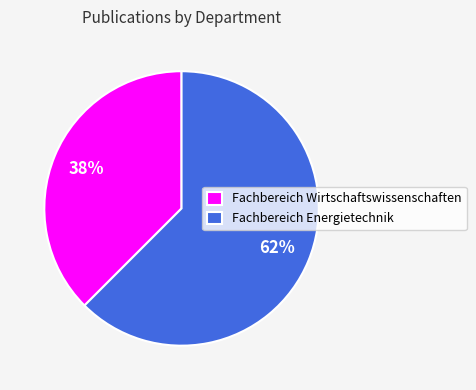

Is the sum of Fachbereich Wirtschaftswissenschaften and Fachbereich Energietechnik greater than half?

Yes